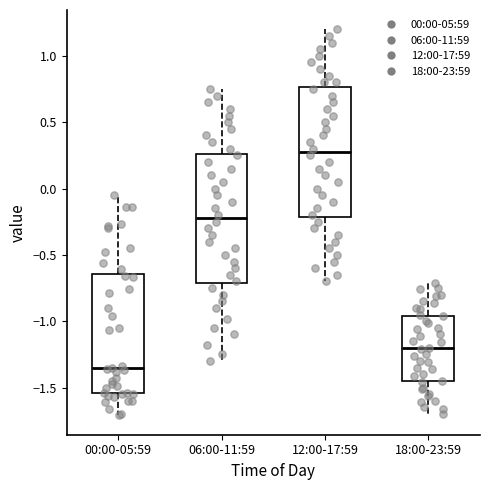

Reading left to right, transcribe this box plot: for each box, give where its median line is, the range the box spans, and where its two whiskers end, as read against the y-axis. The values are not printed on the chart, so give them approximately, as read against the axis.

00:00-05:59: median -1.35, box -1.55 to -0.65, whiskers -1.70 to -0.05
06:00-11:59: median -0.20, box -0.70 to 0.25, whiskers -1.30 to 0.75
12:00-17:59: median 0.30, box -0.20 to 0.75, whiskers -0.70 to 1.20
18:00-23:59: median -1.20, box -1.45 to -0.95, whiskers -1.70 to -0.70